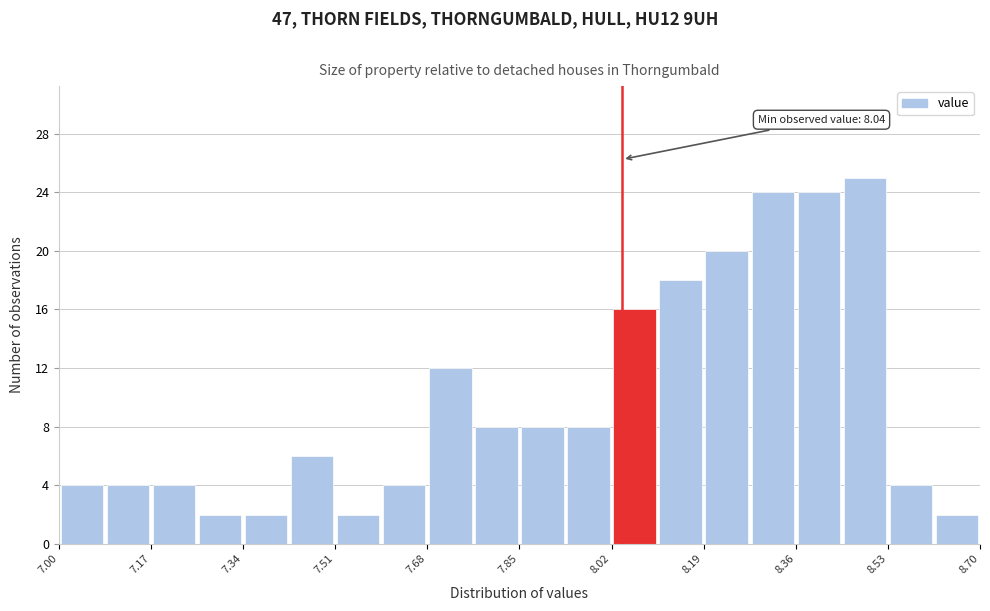

Over which range of the x-axis is the bar tallest?

8.445 to 8.530